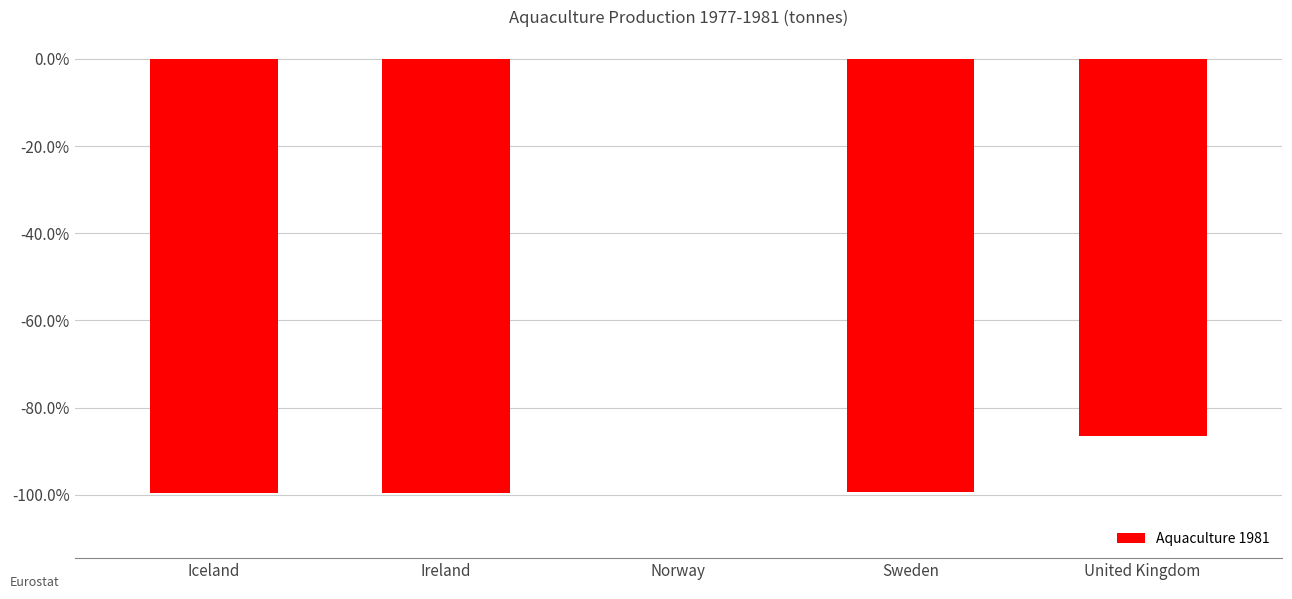

True or false: the data shows -99.5 at Iceland.

True